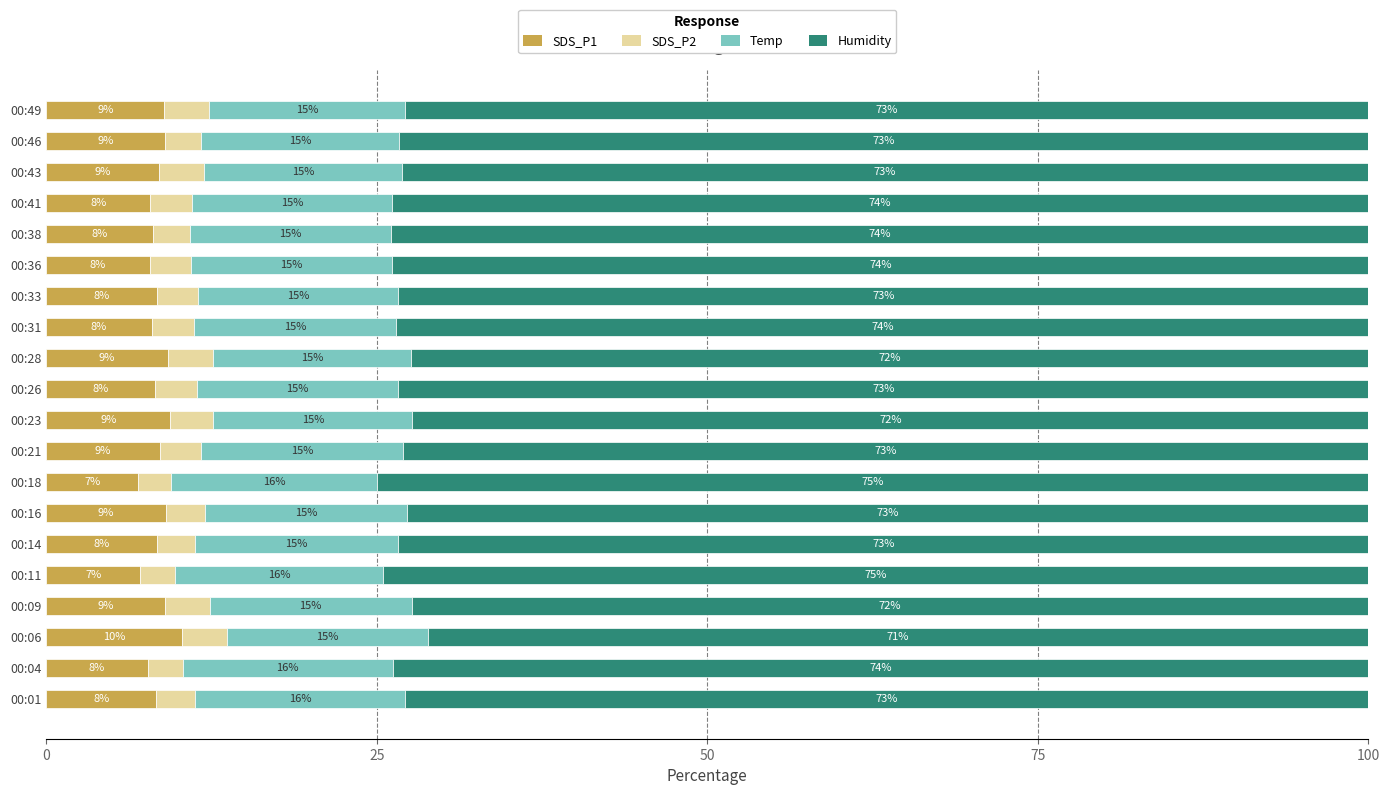

What is the minimum value for SDS_P1?

7.0